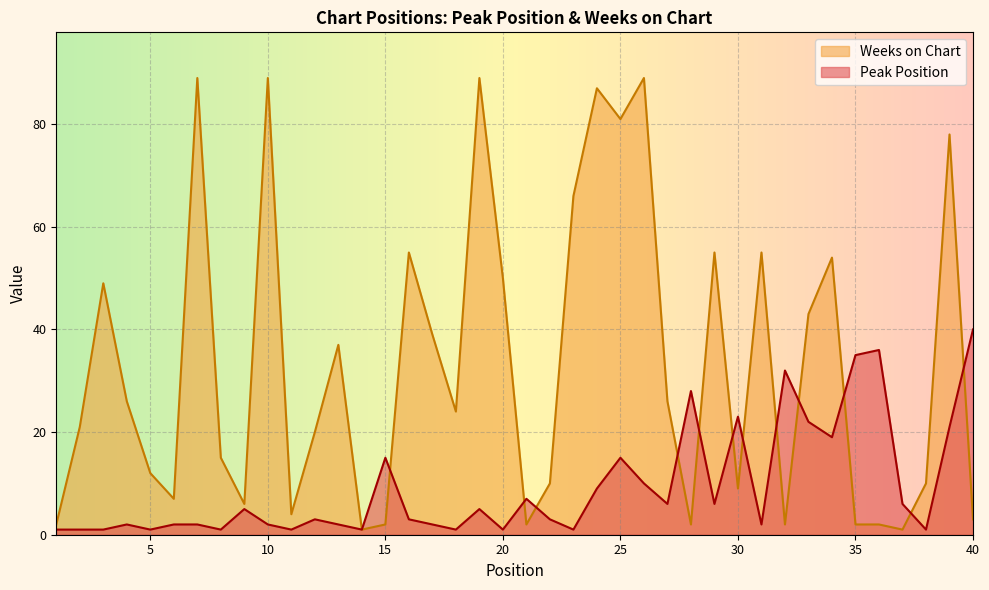

What is the maximum value for Peak Position?

40